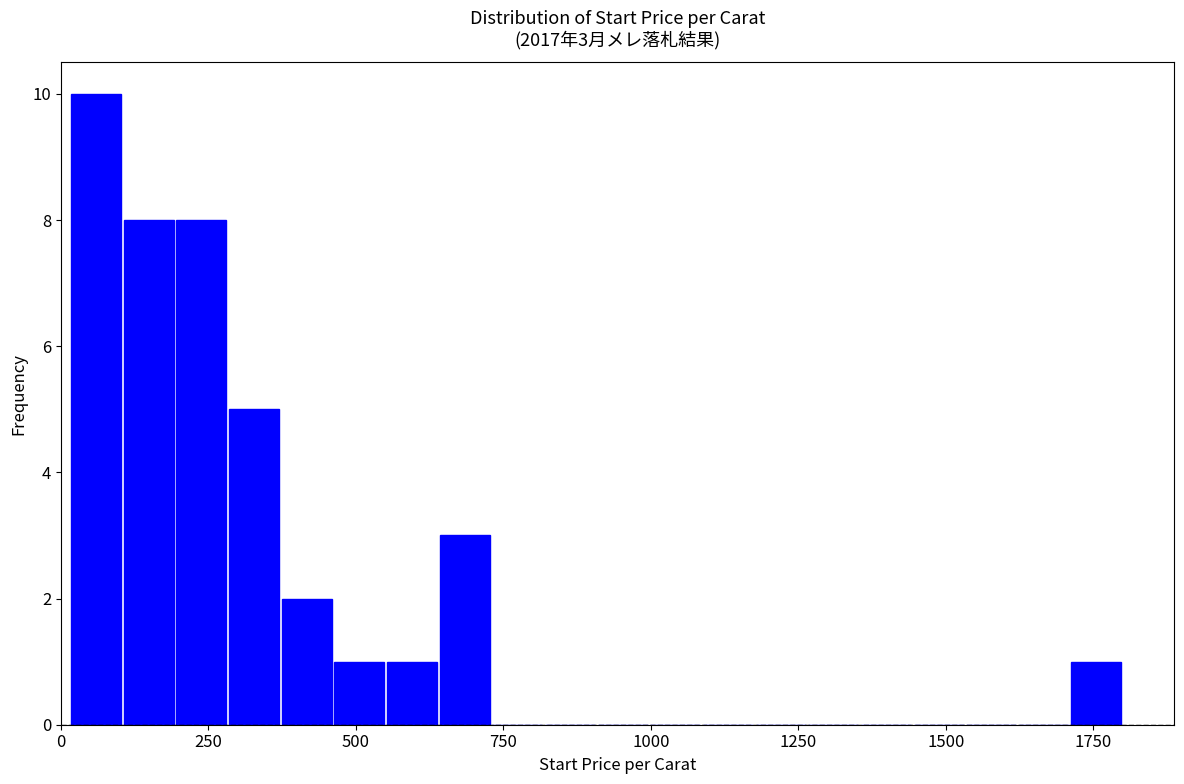

Read against the x-axis, roughly where is the centre of the tallest bar?

50